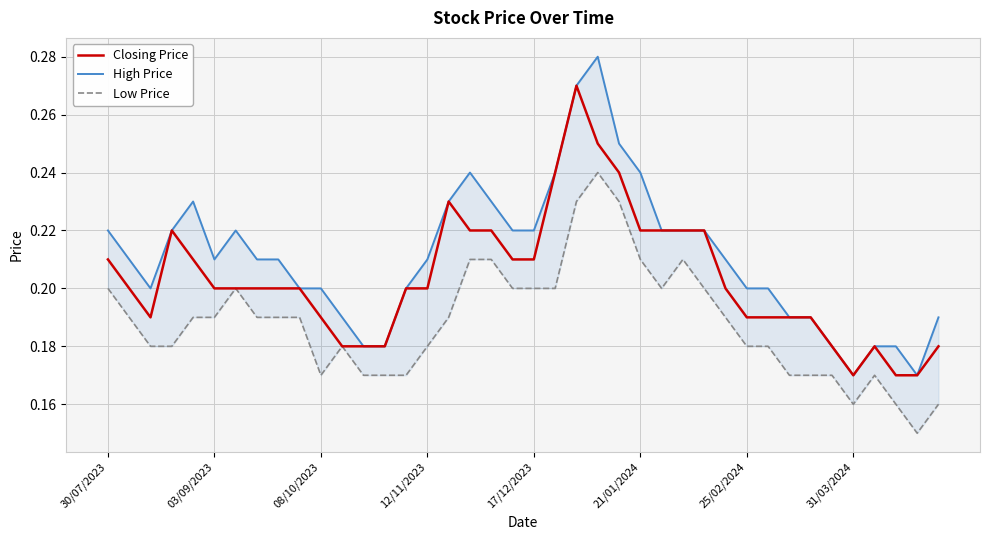

How many series are shown in this chart?

3